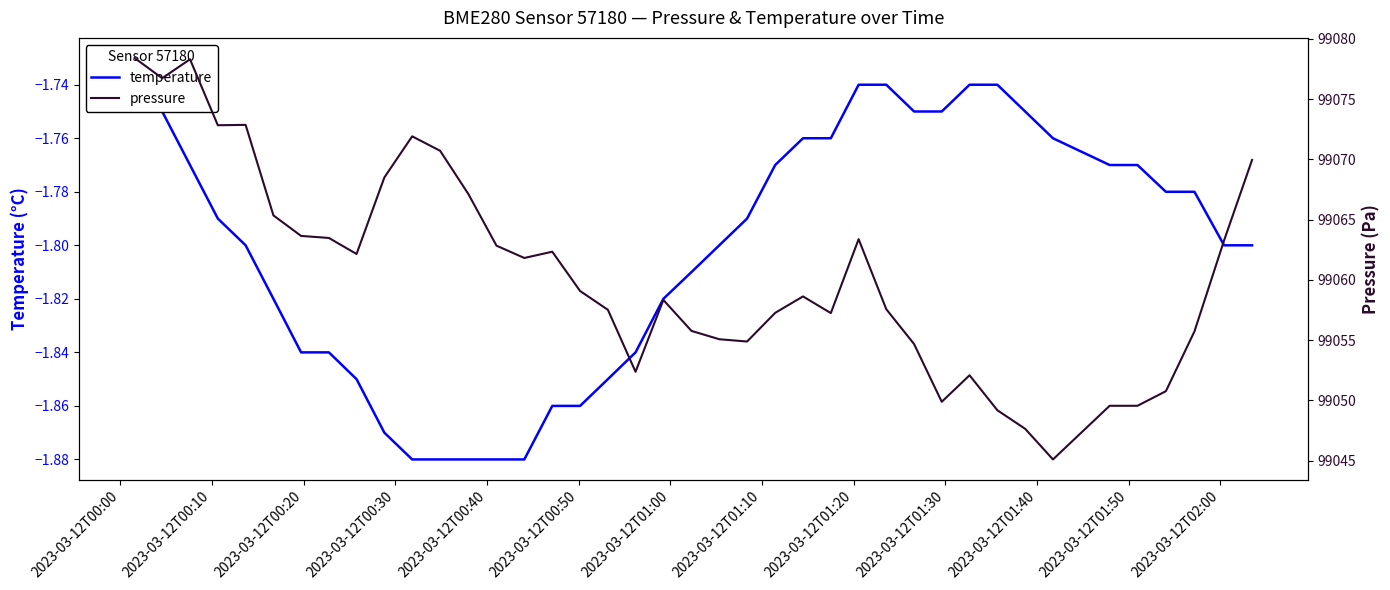

What is the highest value of the pressure series?

99078.4